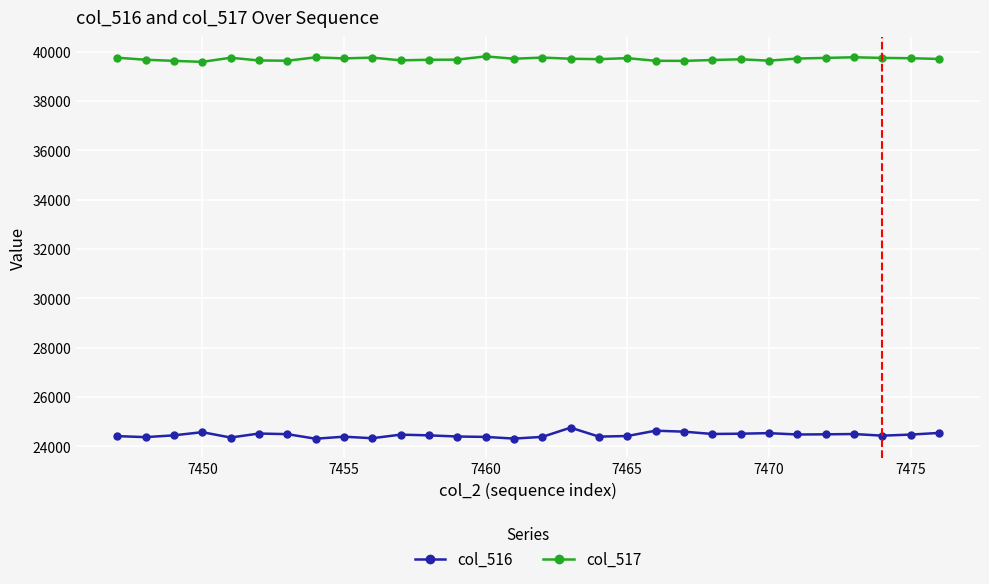

What is the difference between the maximum and minimum values in the col_517 series?

222